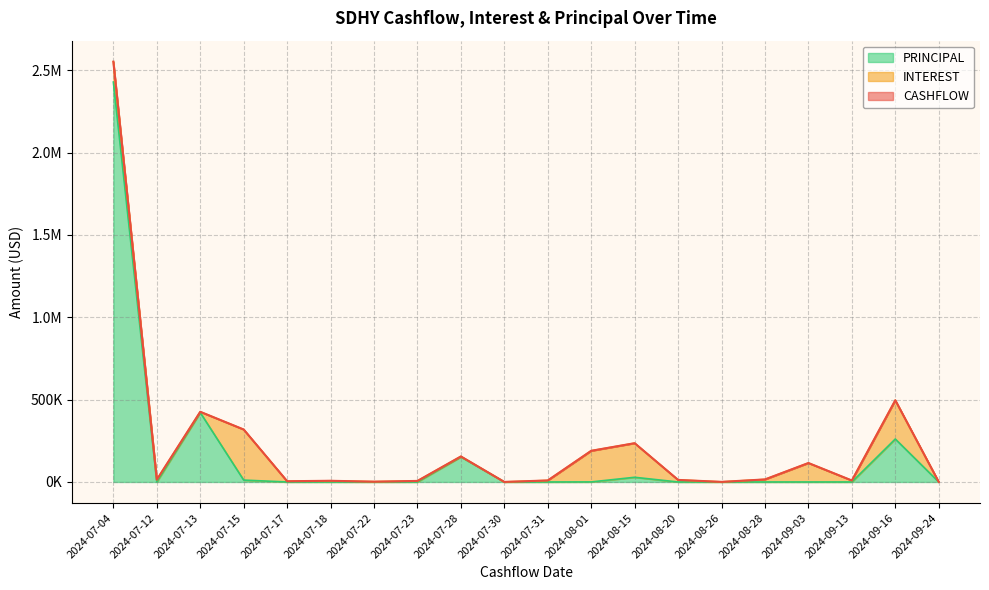

What is the greatest value displayed?

2551920.2